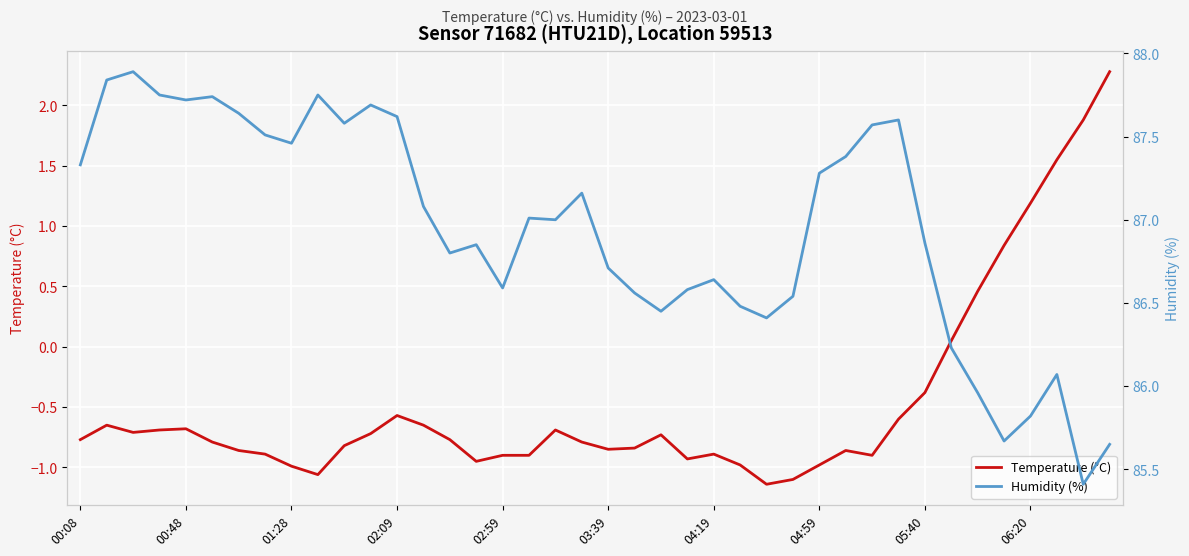

What is the value of the Humidity (%) point at the 6th from the left?

87.7